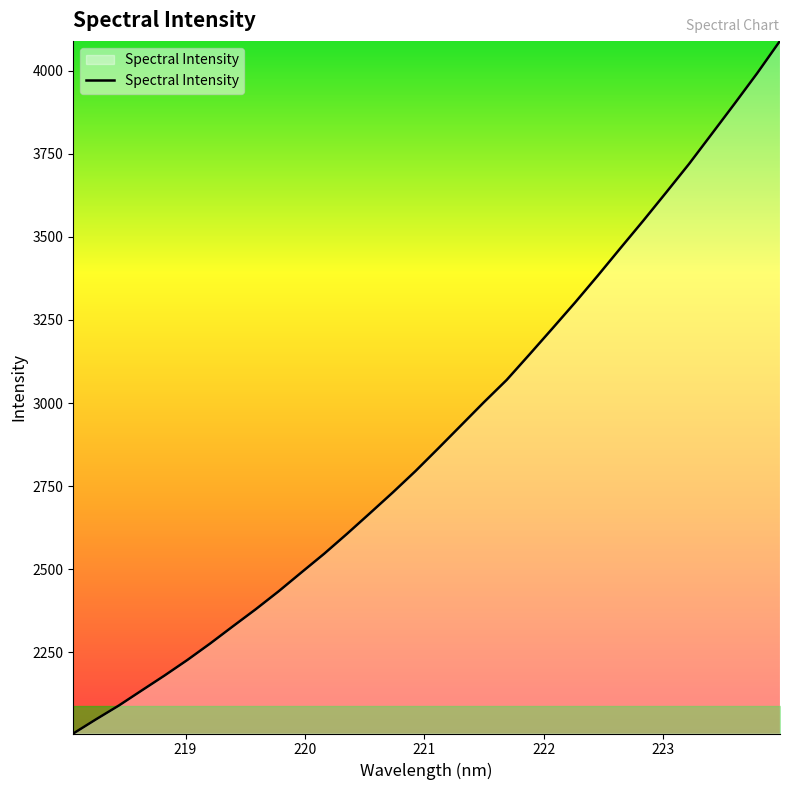

What is the minimum value shown in the chart?

2005.7